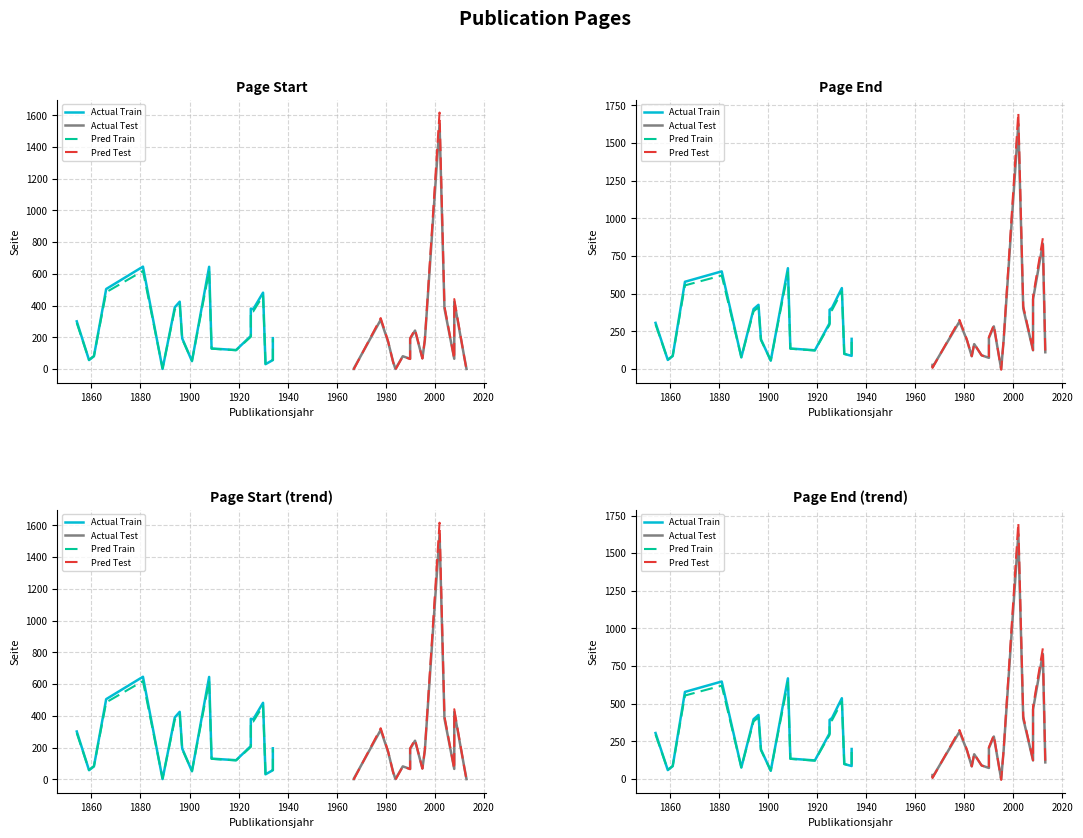

Is the value of Page Start at 1990 greater than the value of Page End at 1859?

Yes